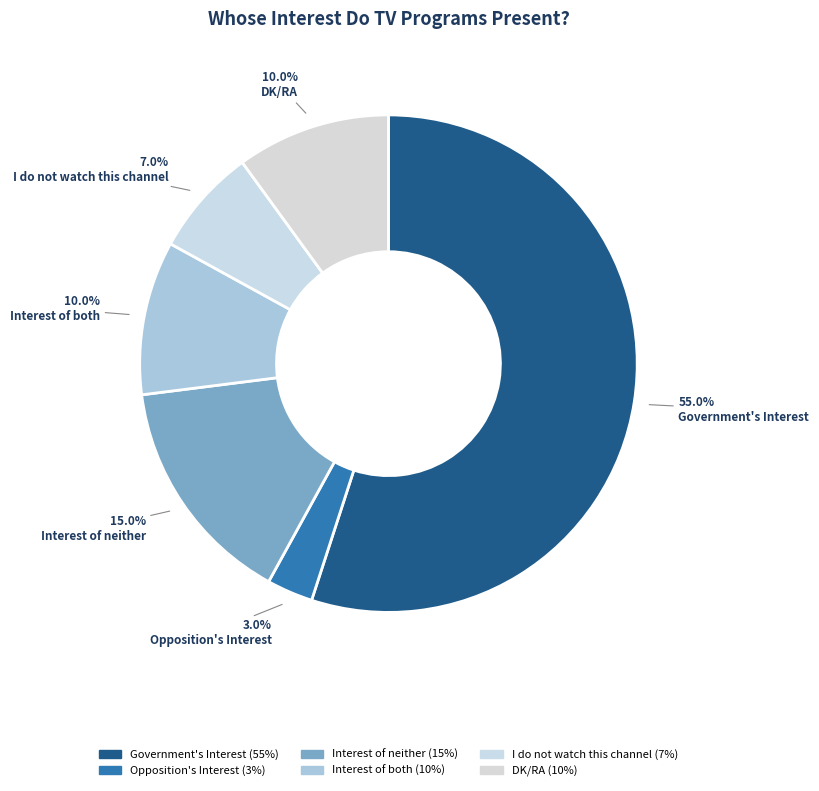

Count the number of slices in the pie.

6